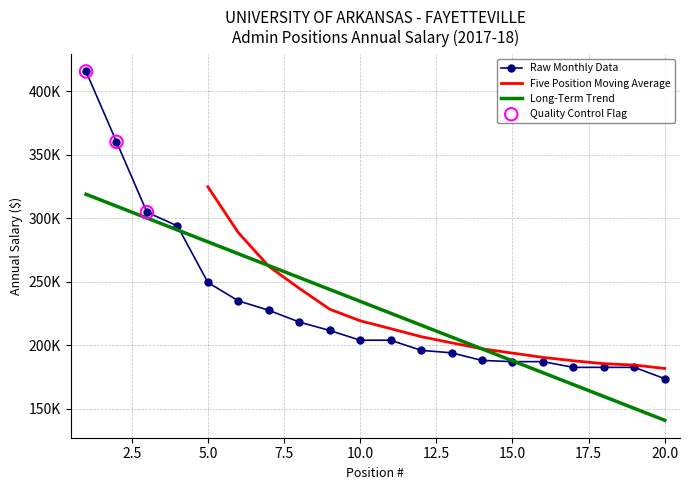

Which has a higher value, 20 or 3?

3